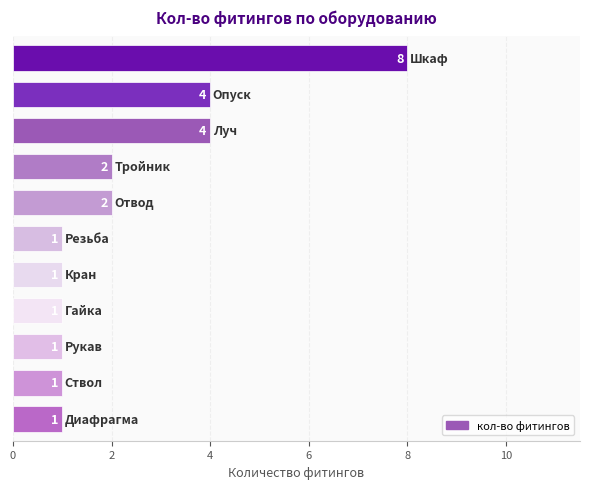

How many categories are shown in the chart?

11